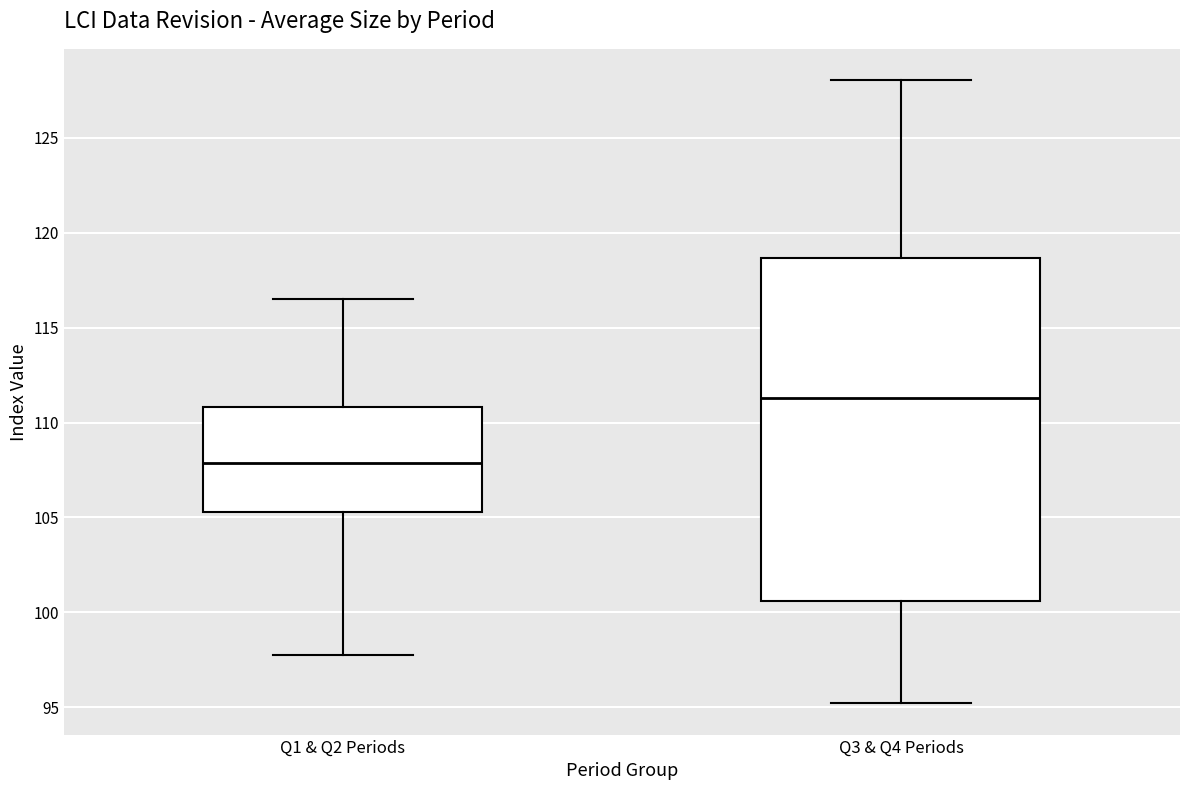

Reading left to right, transcribe this box plot: for each box, give where its median line is, the range the box spans, and where its two whiskers end, as read against the y-axis. The values are not printed on the chart, so give them approximately, as read against the axis.

Q1 & Q2 Periods: median 108.0, box 105.5 to 111.0, whiskers 98.0 to 116.5
Q3 & Q4 Periods: median 111.5, box 100.5 to 118.5, whiskers 95.0 to 128.0